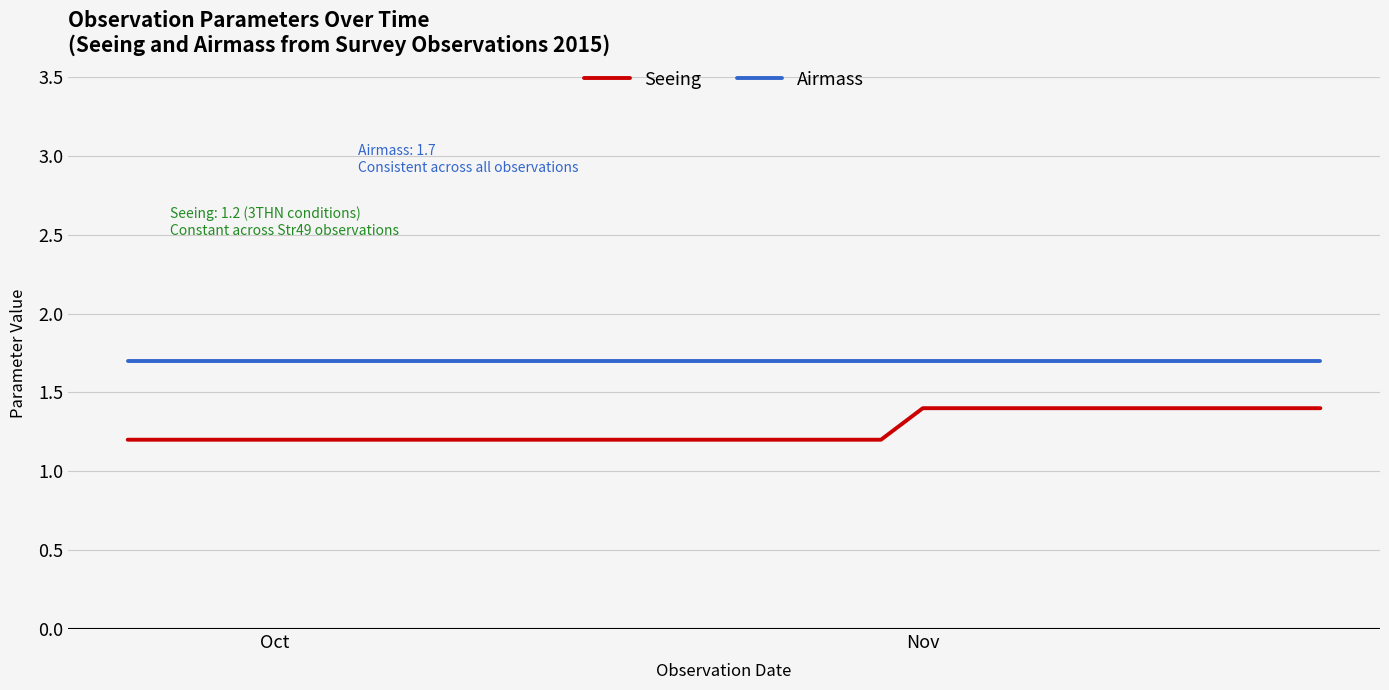

What is the minimum value for Seeing?

1.2